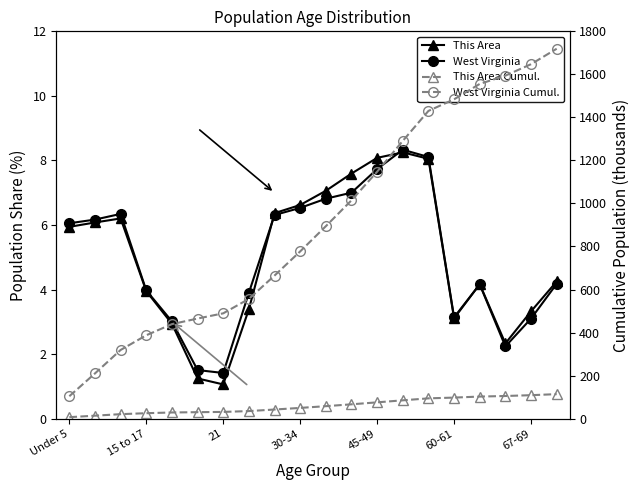

What is the greatest value displayed?

1719.1